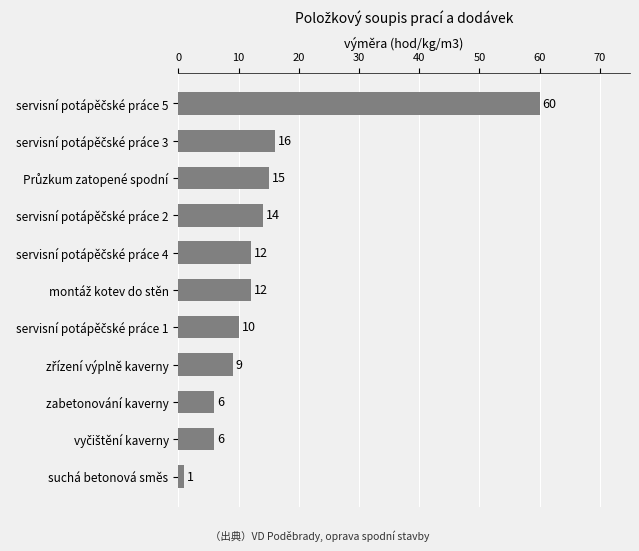

What is the greatest value displayed?

60